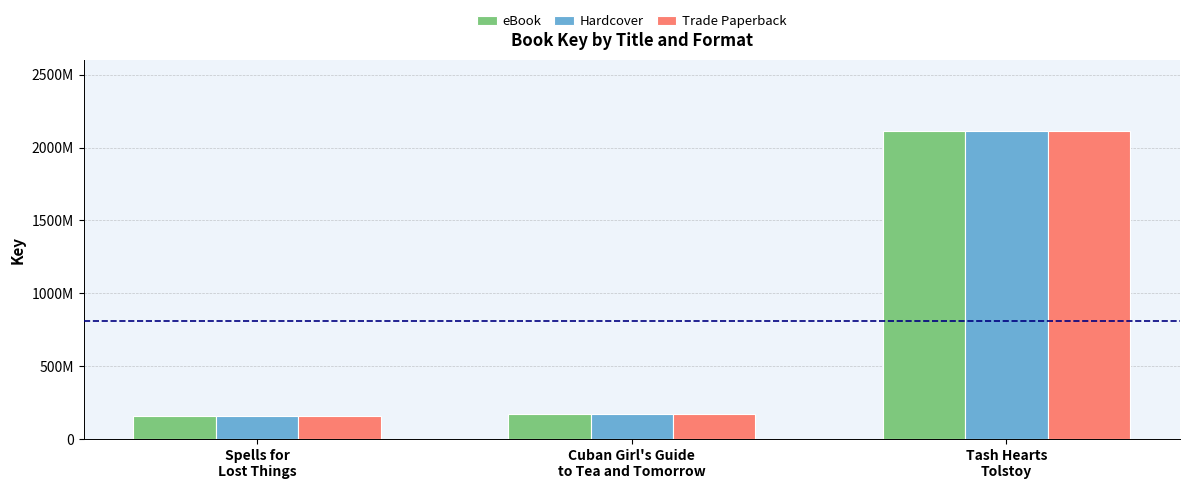

Reading left to right, list all the values displayed in this chart.

eBook: Spells for
Lost Things=155894054	Cuban Girl's Guide
to Tea and Tomorrow=169431562	Tash Hearts
Tolstoy=2112922915
Hardcover: Spells for
Lost Things=155894054	Cuban Girl's Guide
to Tea and Tomorrow=169431562	Tash Hearts
Tolstoy=2112922915
Trade Paperback: Spells for
Lost Things=155894054	Cuban Girl's Guide
to Tea and Tomorrow=169431562	Tash Hearts
Tolstoy=2112922915